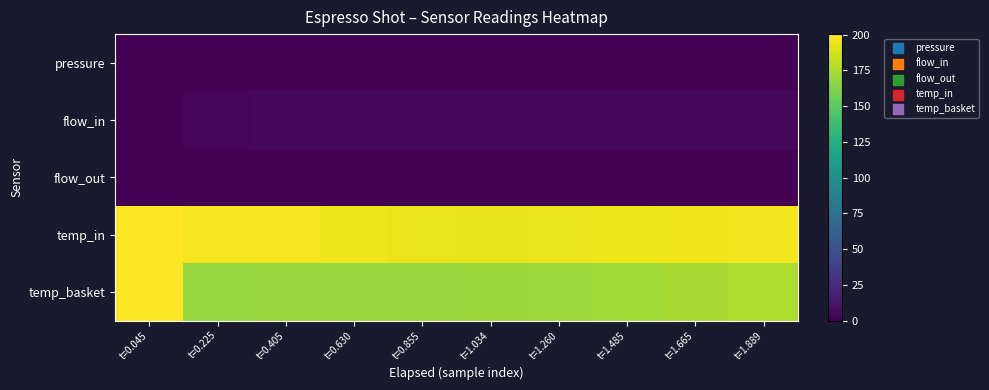

Which series has the largest total across all categories?

temp_in